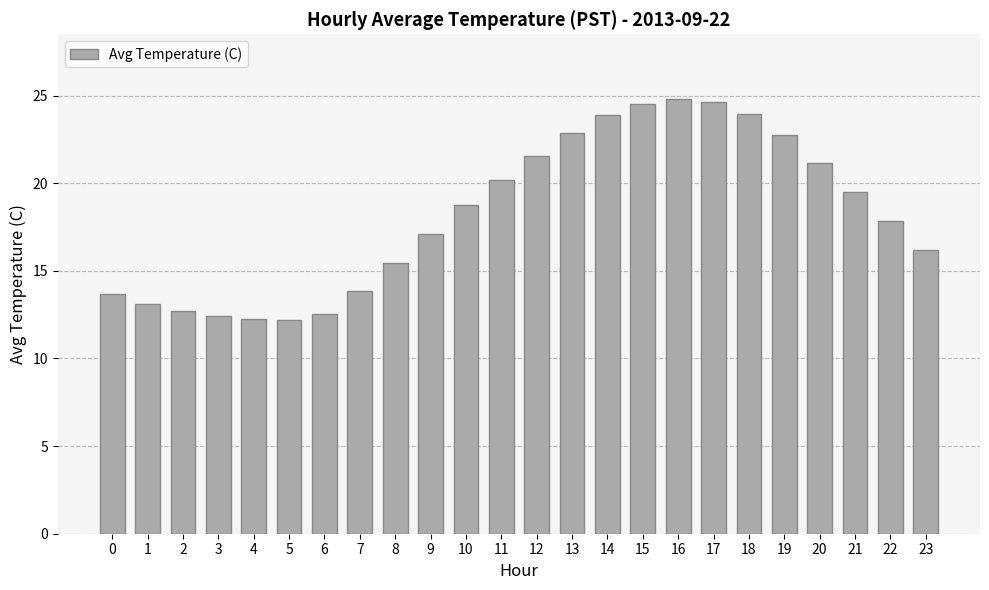

How many data points are less than 18?

12